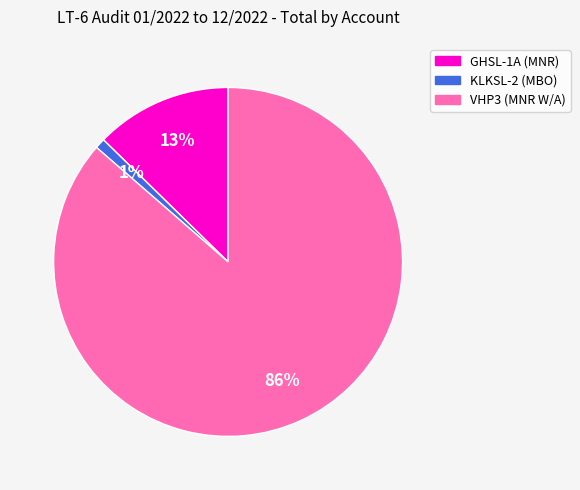

To the nearest percent, what portion does VHP3 (MNR W/A) represent?

86%